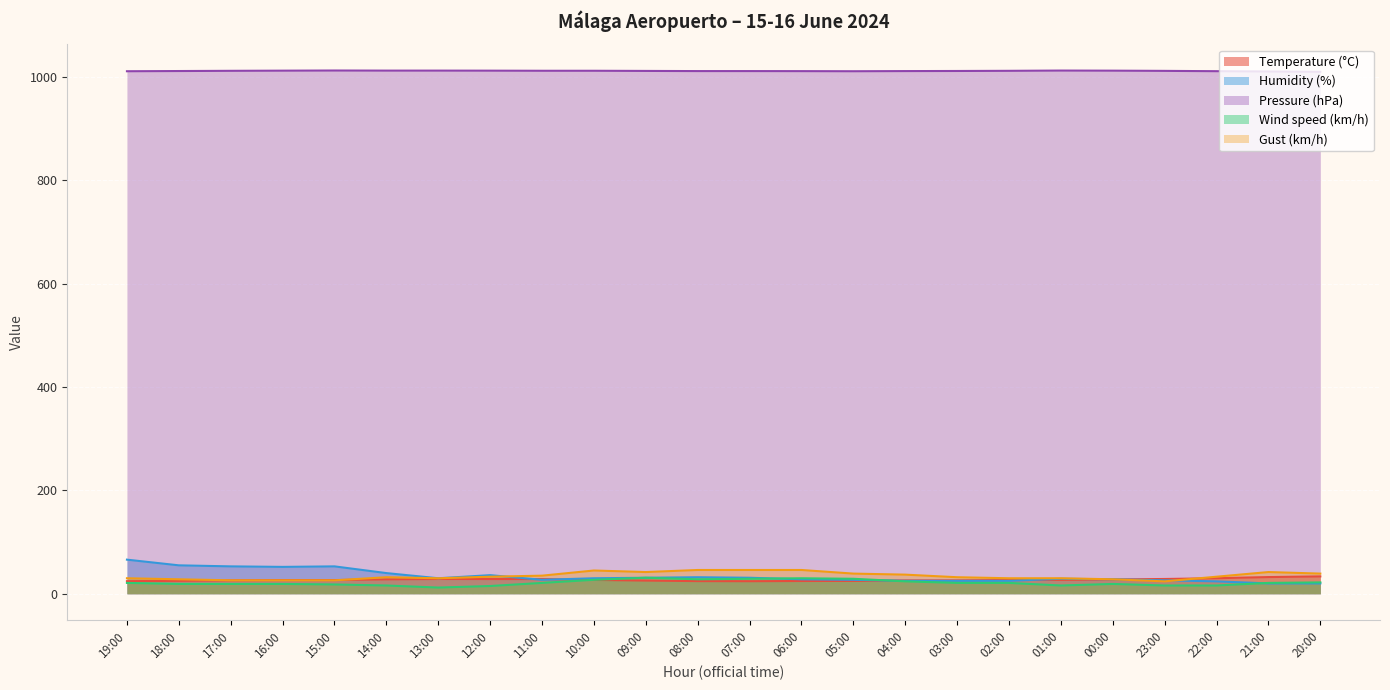

At how many categories does at least one series exceed 231?

24